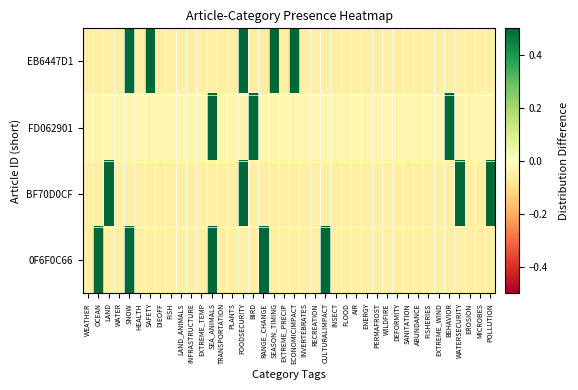

Rank the series by their maximum value, from highest to lowest.

FD062901, EB6447D1, BF70D0CF, 0F6F0C66